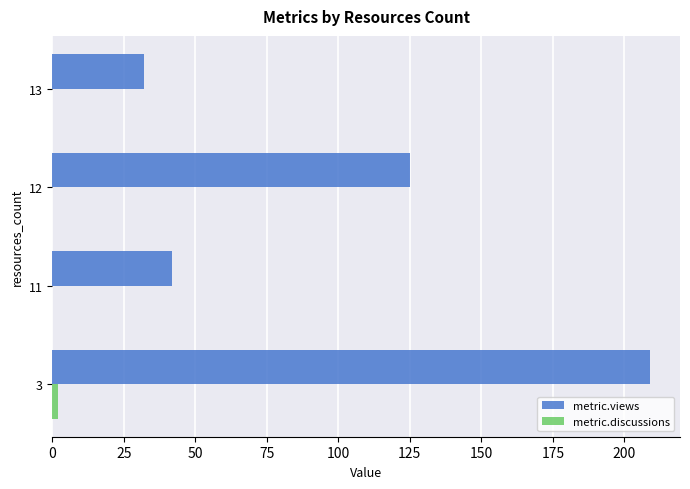

Is it true that metric.views equals 32 at 13?

True